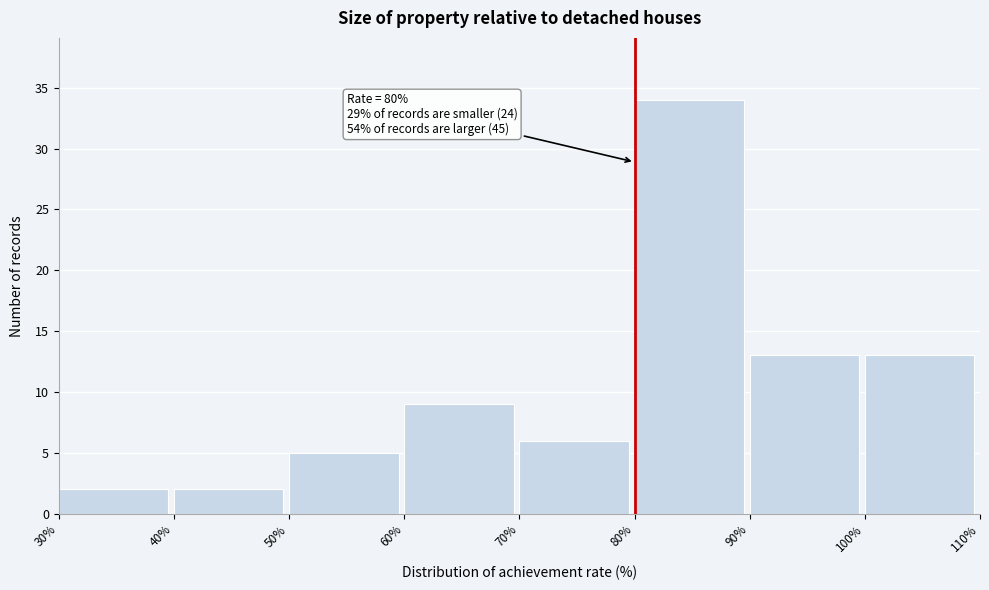

Over which range of the x-axis is the bar tallest?

80% to 90%